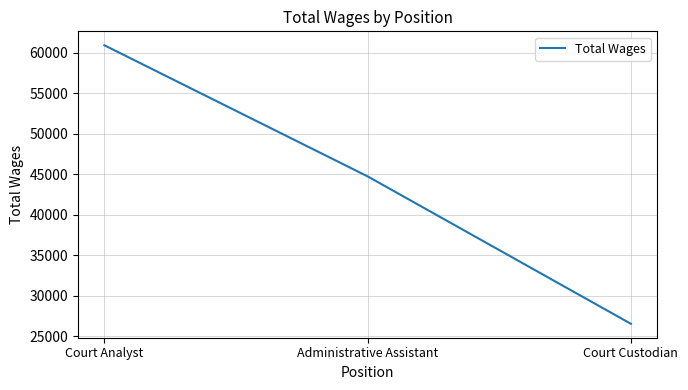

How many categories are shown in the chart?

3